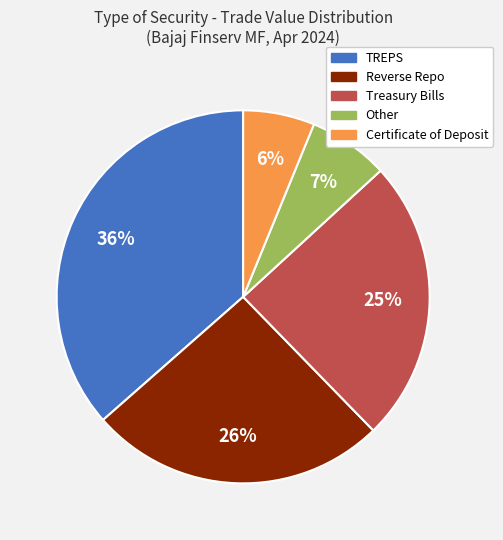

To the nearest percent, what is the difference between the largest and smallest slice percentages?

30%